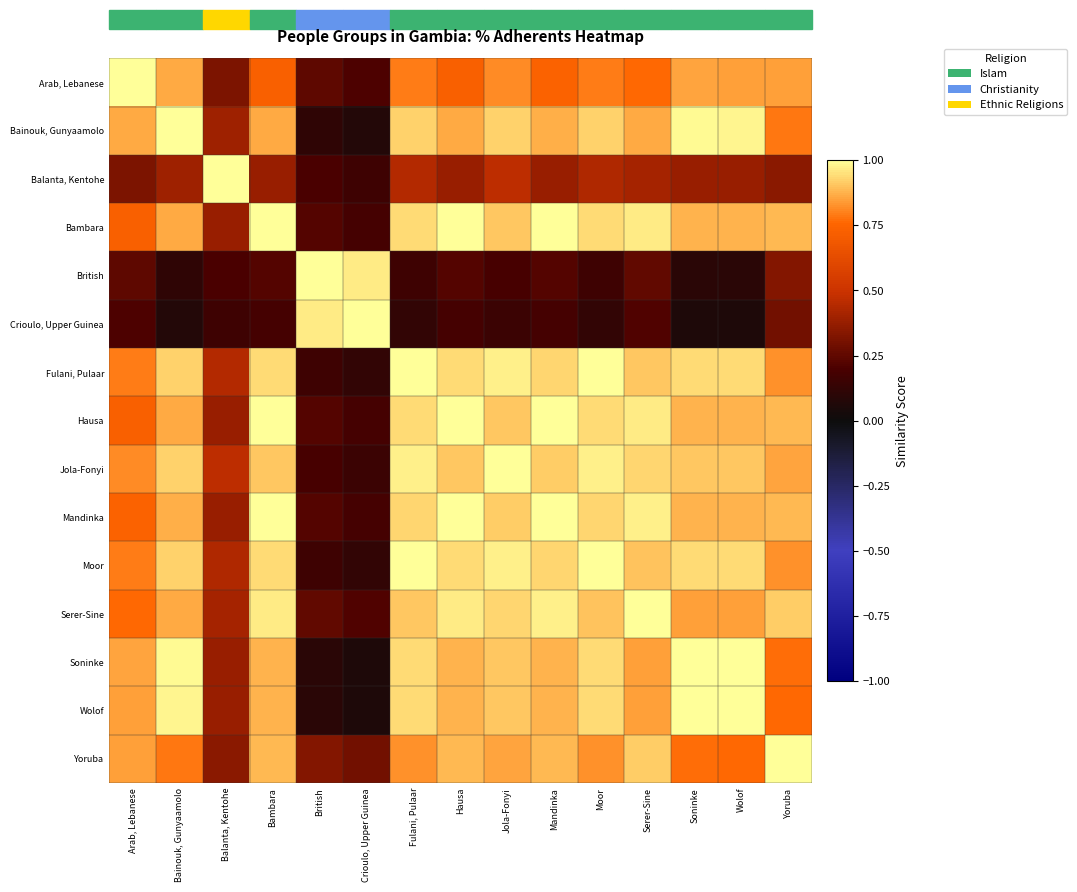

At which category is the sum across all series the highest?

Jola-Fonyi